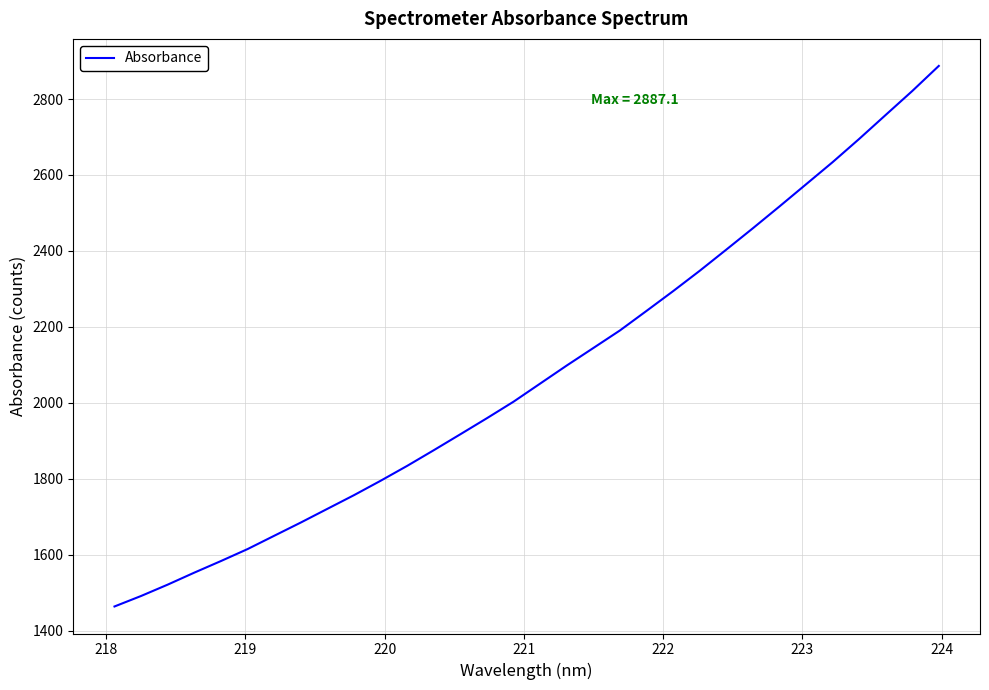

Reading right to left, list all the values displayed in this chart.

2887.1	2821.0	2758.0	2694.8	2633.7	2575.4	2517.1	2459.8	2403.5	2347.9	2294.3	2242.4	2190.9	2144.7	2098.7	2051.1	2003.5	1960.1	1917.8	1875.8	1834.5	1795.3	1757.4	1721.4	1685.4	1650.5	1615.5	1584.0	1553.5	1521.9	1492.0	1464.4